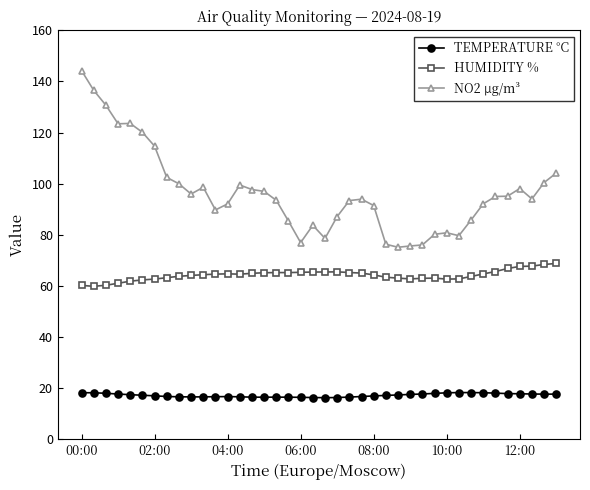

What is the difference between the second highest and second lowest values in the TEMPERATURE °C series?

1.9